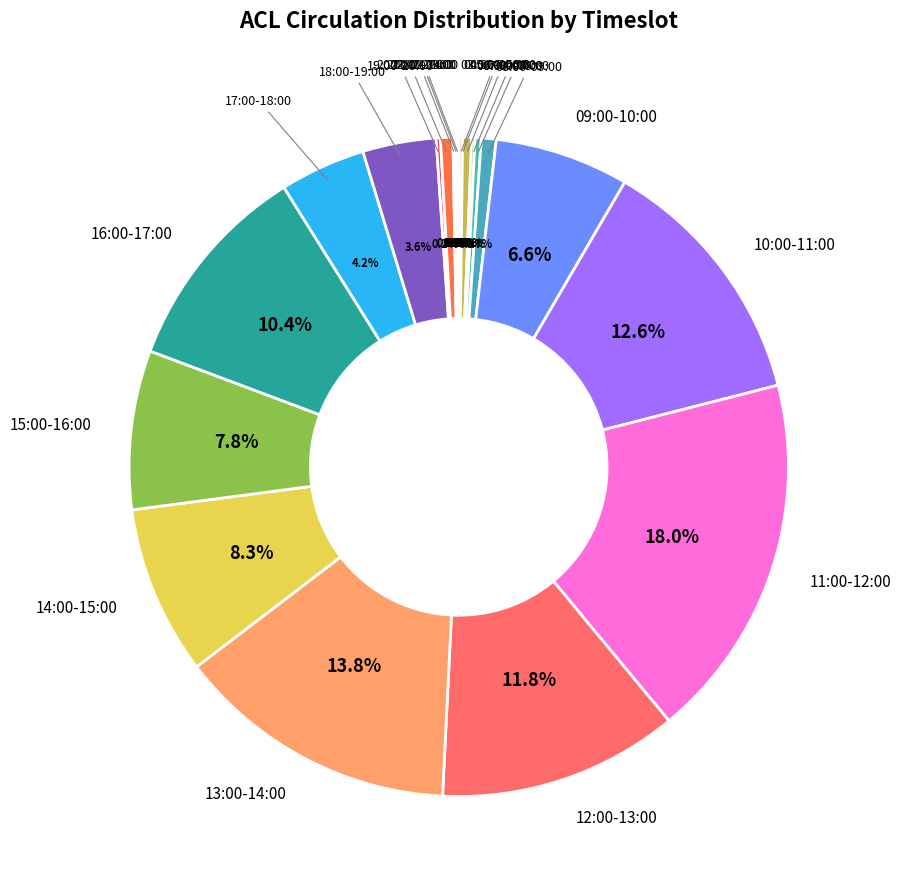

Is there any slice that represents more than half of the pie?

No